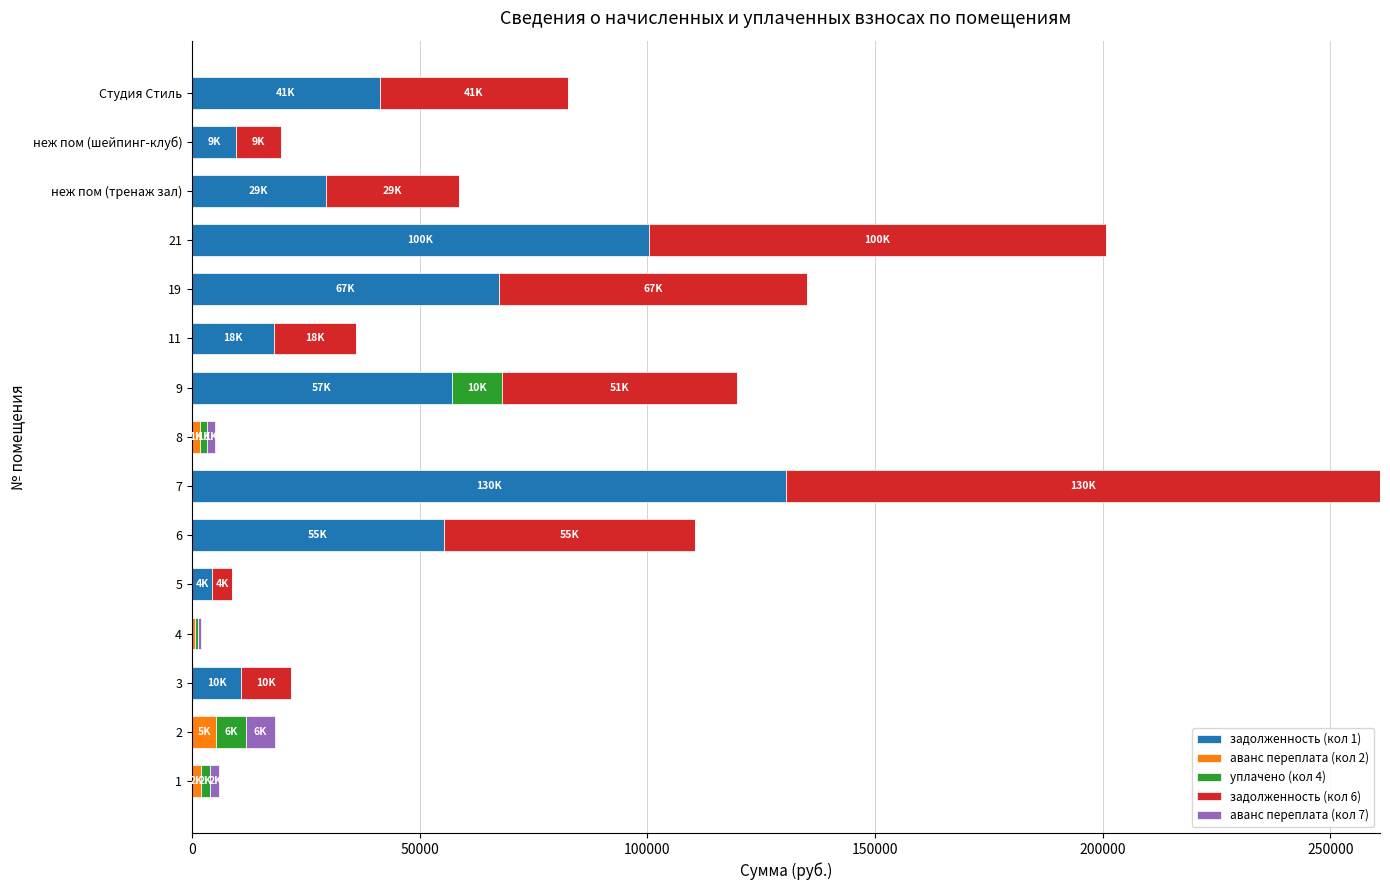

What is the total value across all series at неж пом (тренаж зал)?

58729.9